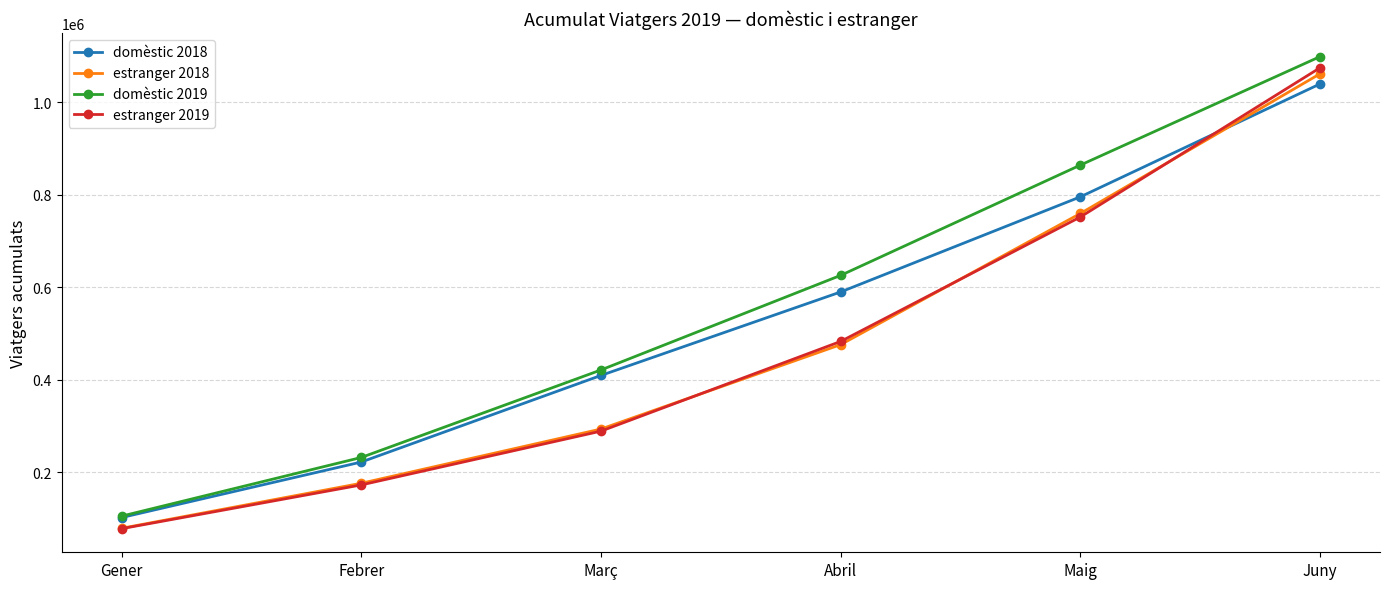

How many lines are shown in the chart?

4